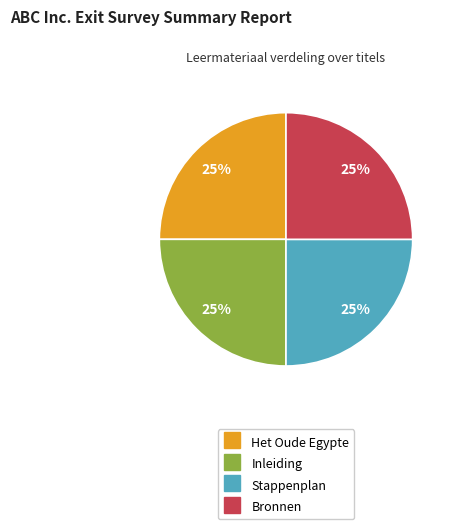

Does any single category account for the majority?

No